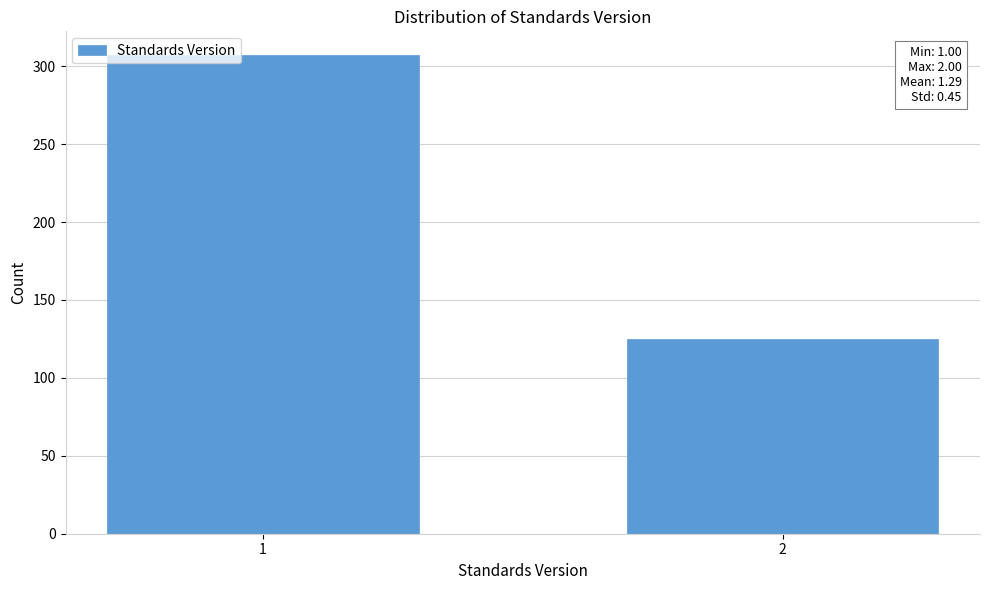

Reading left to right, transcribe all the data shown in this chart.

307	125